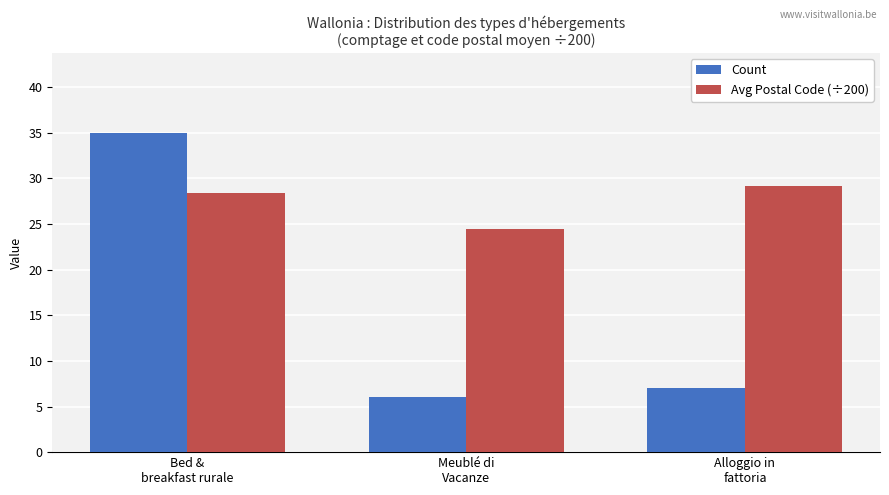

Which series has the largest total across all categories?

Avg Postal Code (÷200)